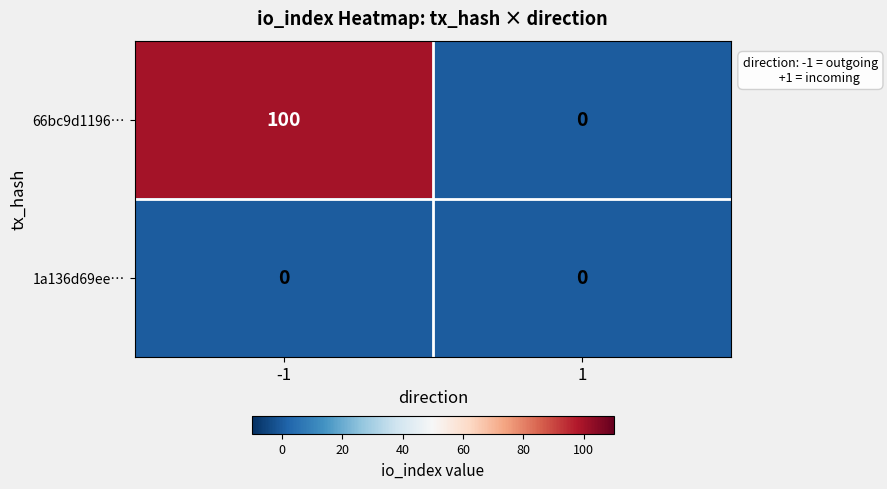

The value of 66bc9d1196… at -1 is 134. True or false?

False